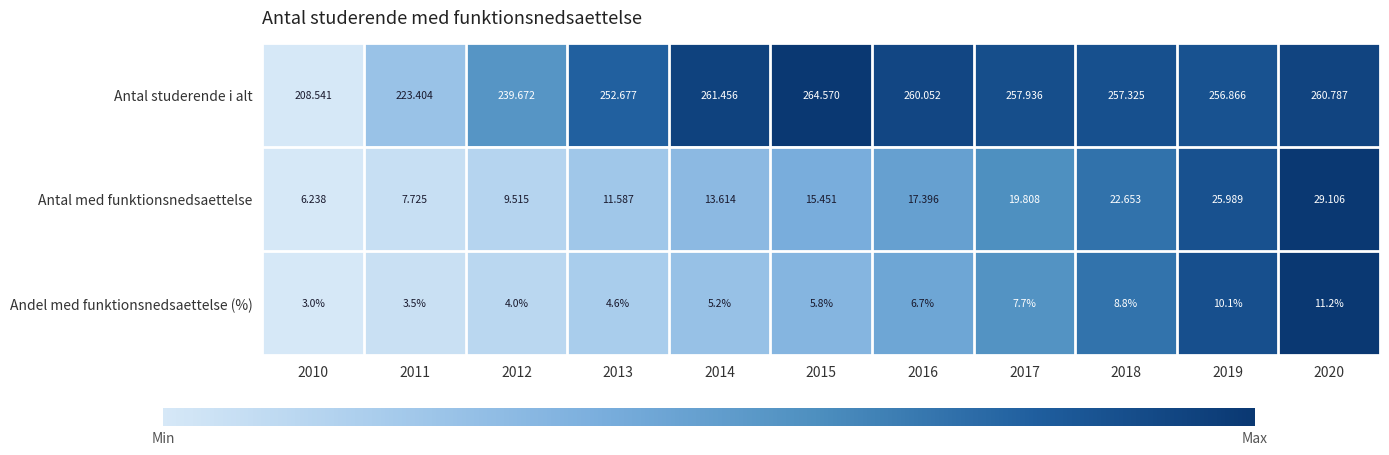

Which series has the largest range (max minus min)?

Antal studerende i alt